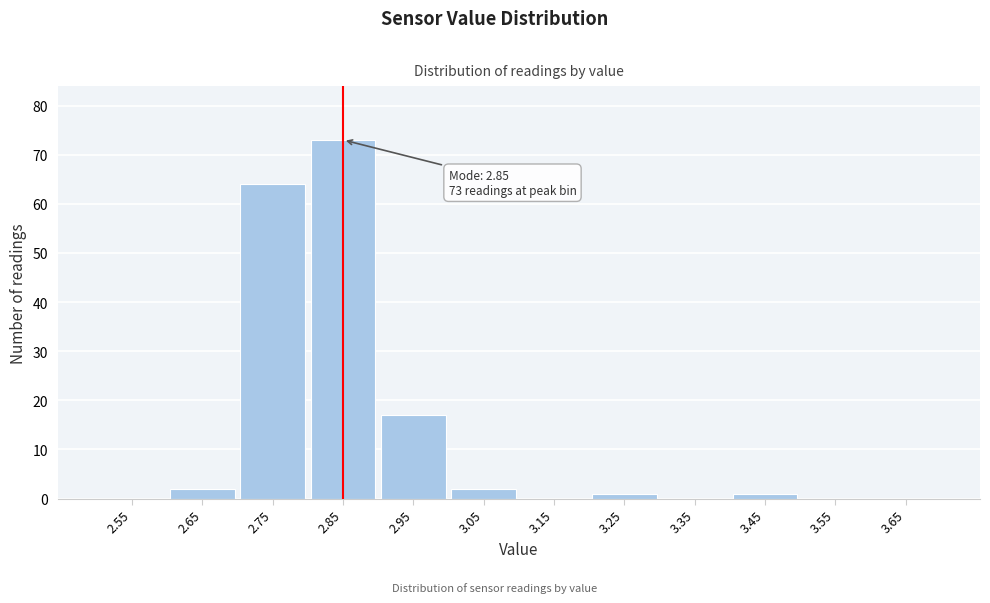

Over which range of the x-axis is the bar tallest?

2.8 to 2.9